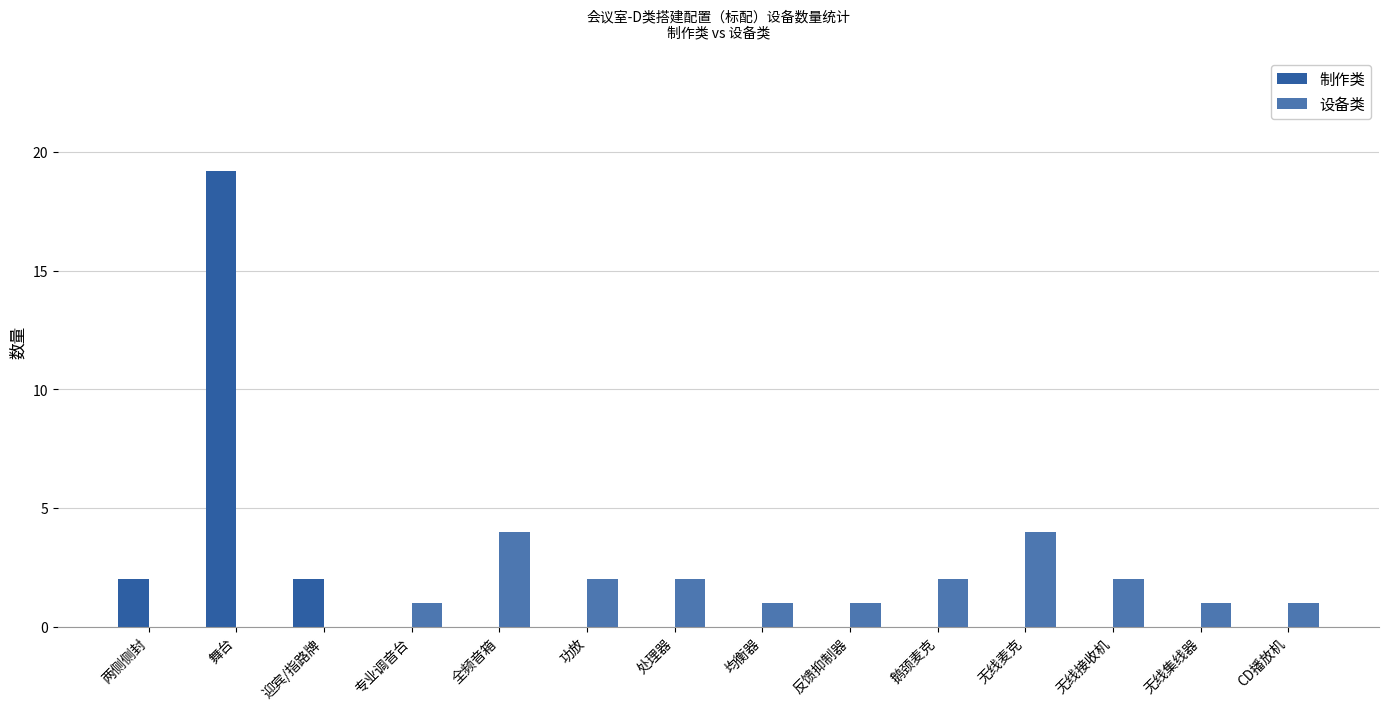

At 迎宾/指路牌, list the series in order from smallest to largest.

设备类, 制作类